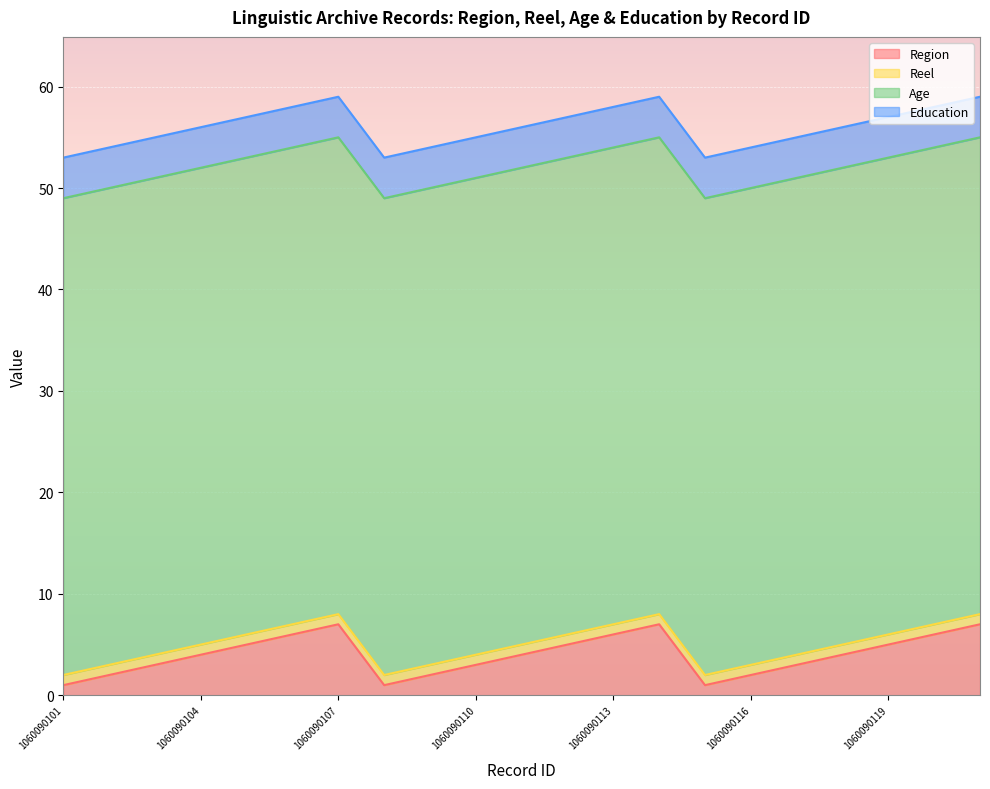

The value of Reel at 1060090103 is 1. True or false?

False